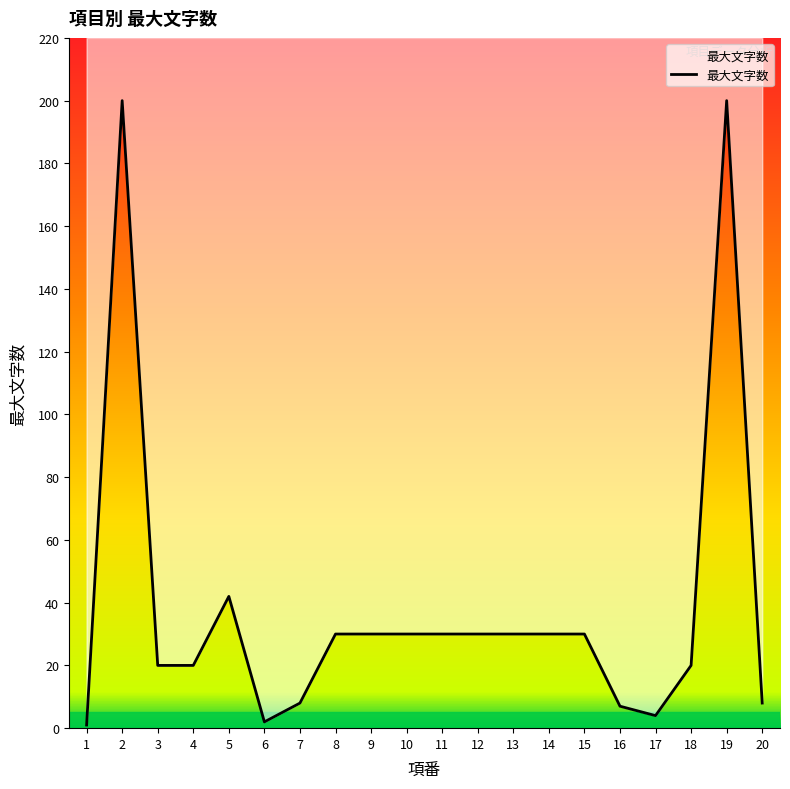

Reading left to right, what are all the values shown in this chart?

1=1	2=200	3=20	4=20	5=42	6=2	7=8	8=30	9=30	10=30	11=30	12=30	13=30	14=30	15=30	16=7	17=4	18=20	19=200	20=8